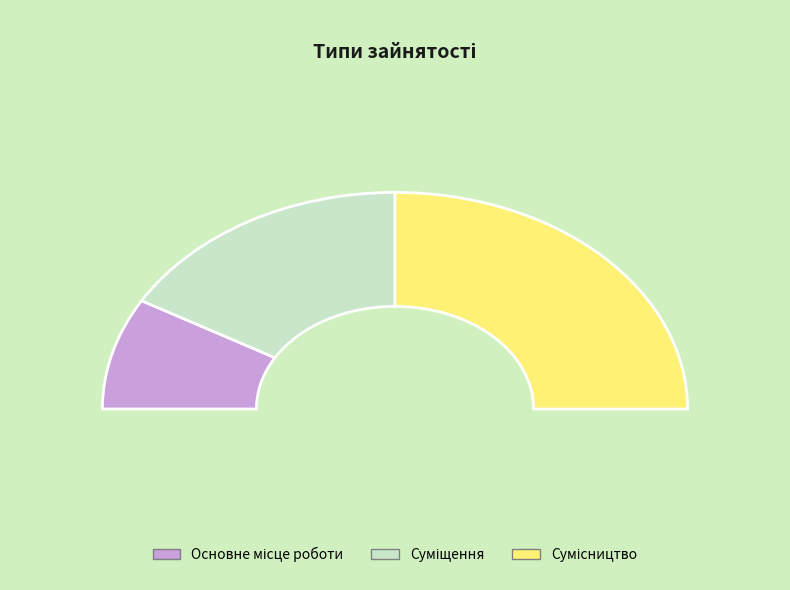

How many segments does this pie chart have?

3